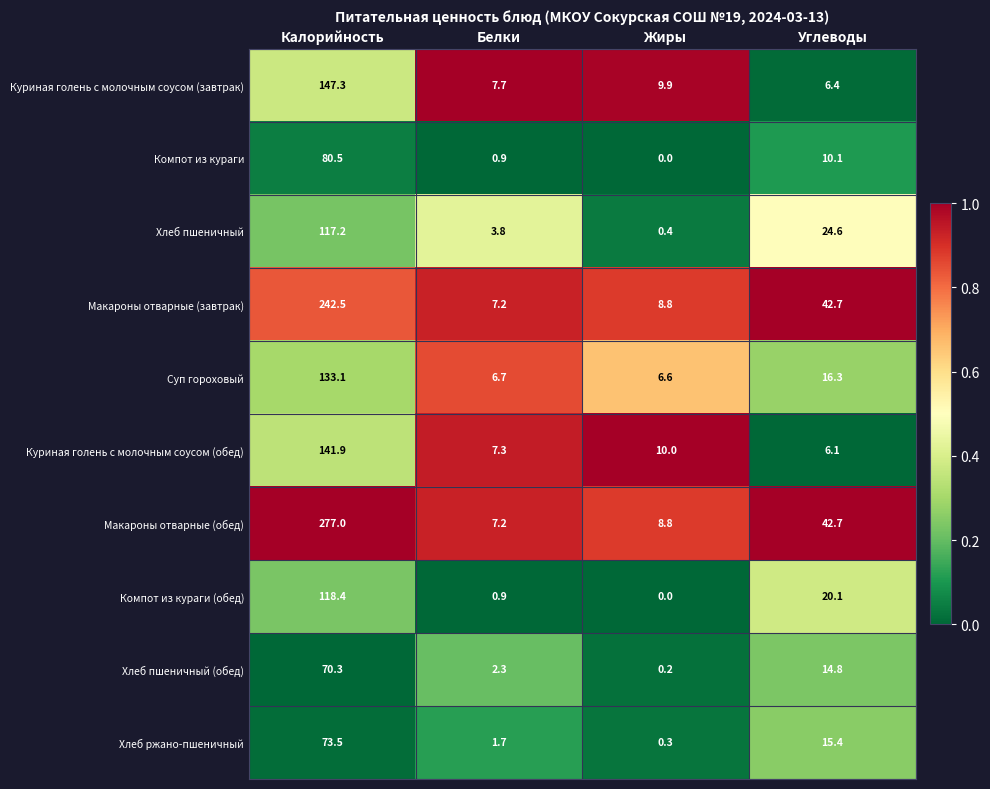

At which label does Суп гороховый reach its peak?

Калорийность